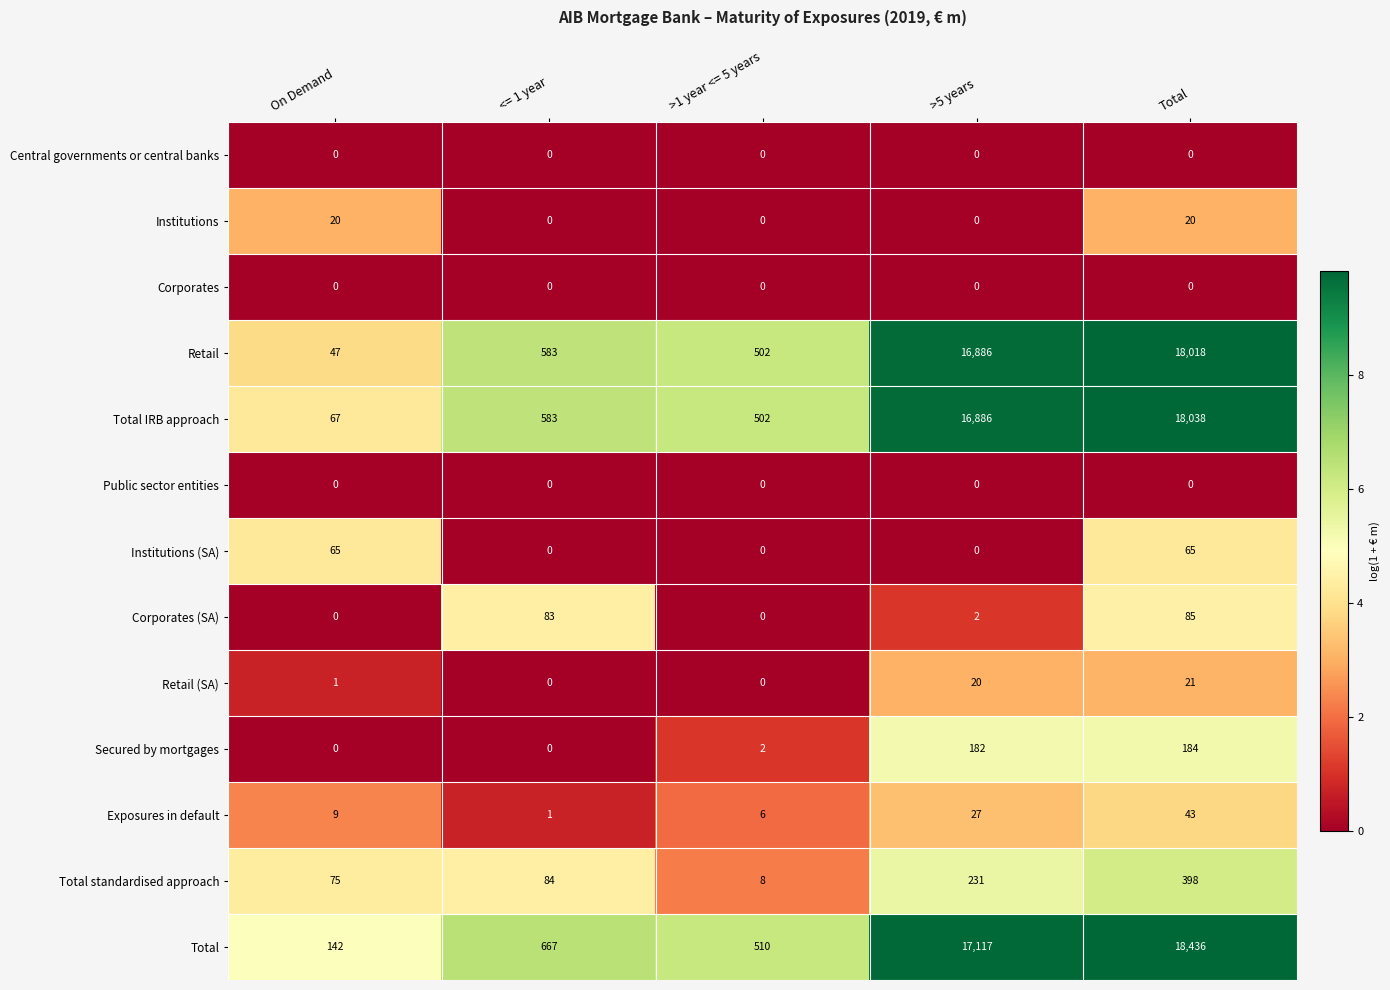

At which category is the sum across all series the highest?

Total